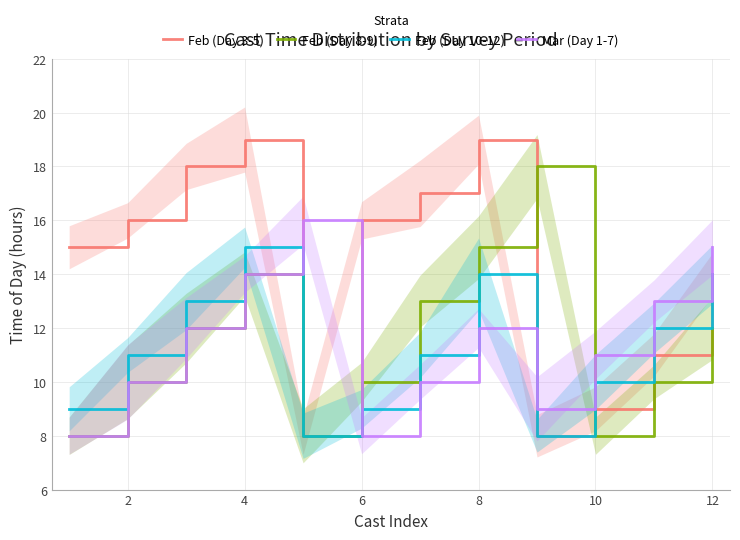

Is it true that Feb (Day 10-12) equals 15 at 4?

True